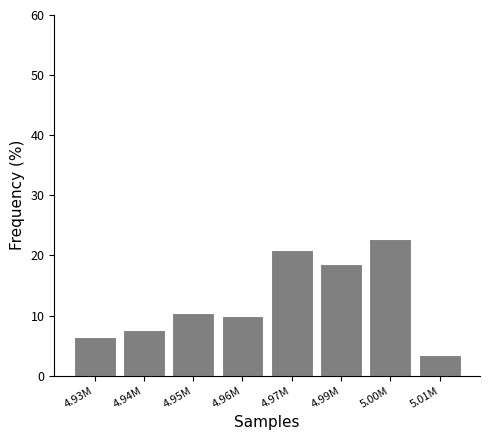

Reading right to left, extract all data points from this chart.

3.5	22.7	18.6	20.9	9.9	10.5	7.6	6.4